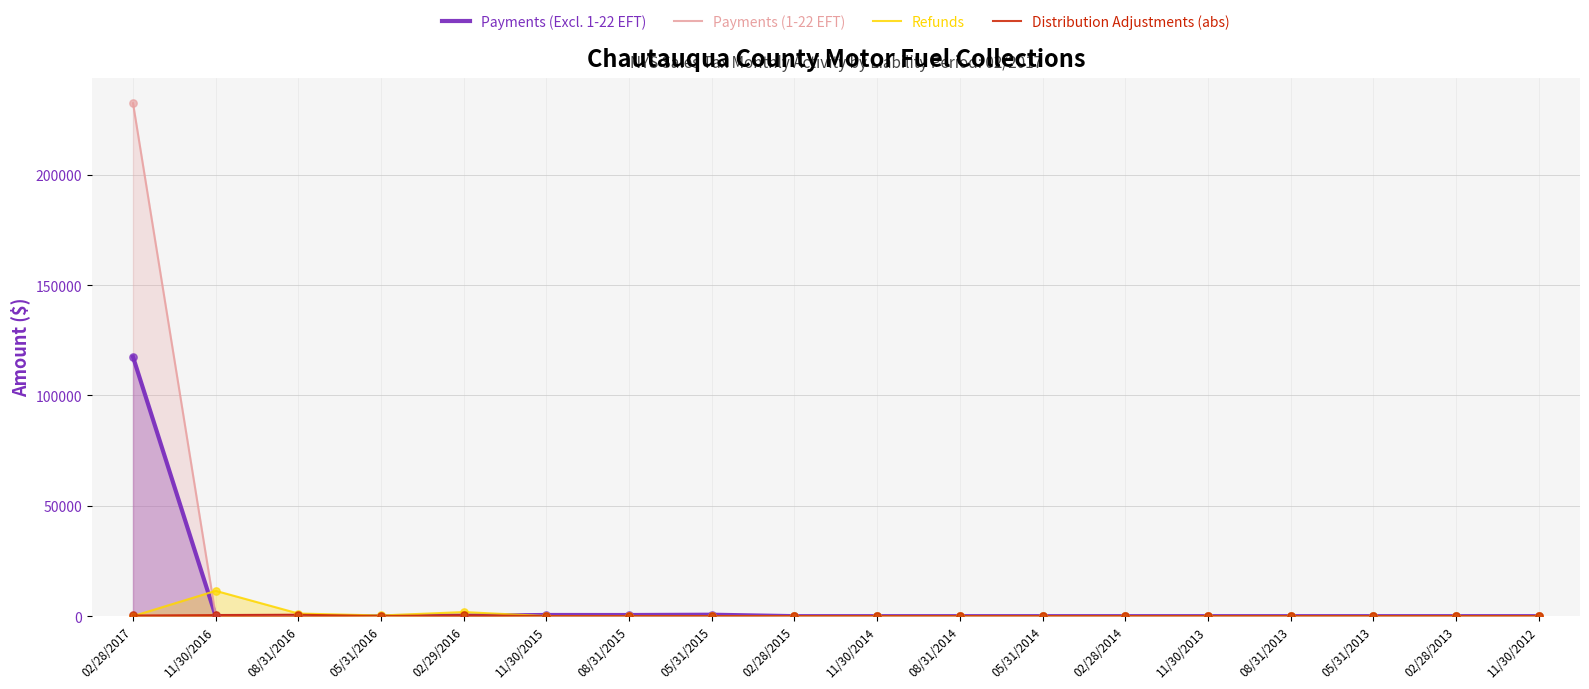

What are all the series names shown in the legend?

Payments (Excl. 1-22 EFT), Payments (1-22 EFT), Refunds, Distribution Adjustments (abs)